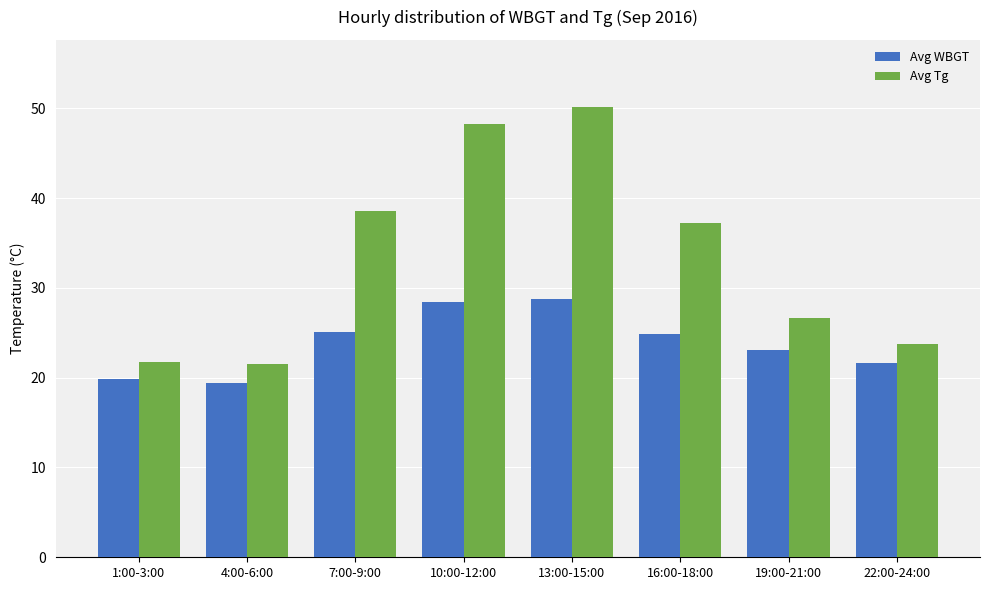

Is the value of Avg WBGT at 13:00-15:00 greater than the value of Avg Tg at 7:00-9:00?

No